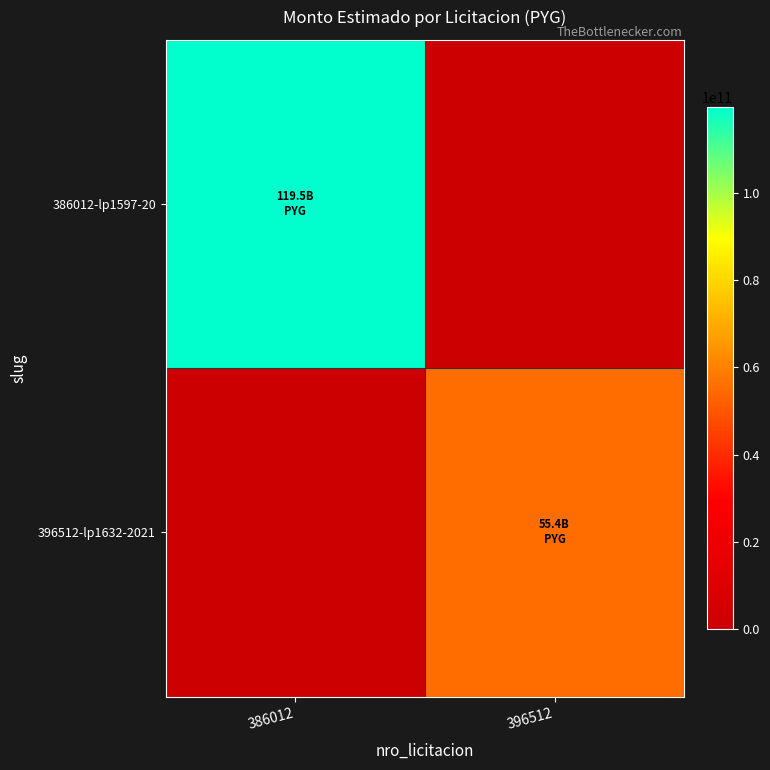

What is the difference between the highest and lowest values at 396512?

55407586744